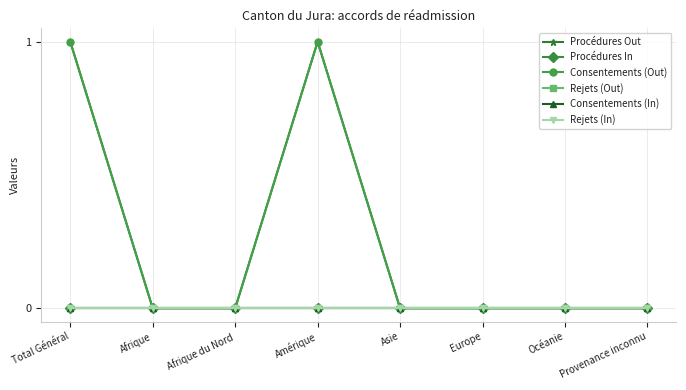

True or false: Consentements (In) and Rejets (In) intersect in this chart.

False